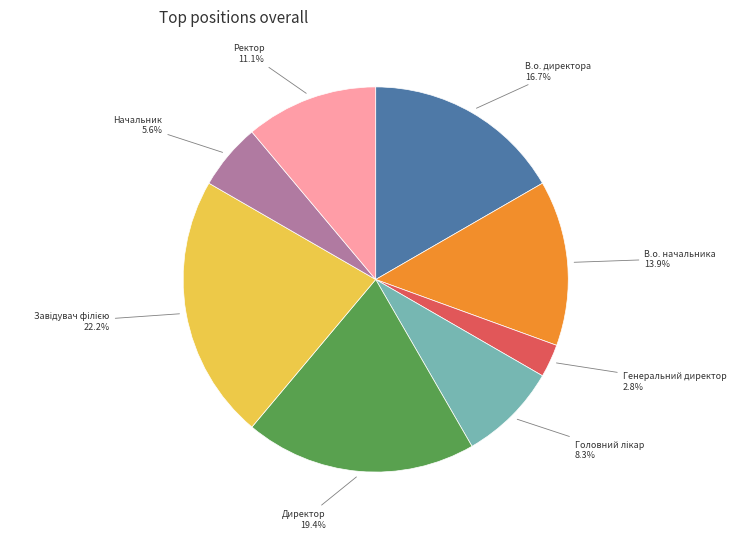

Is there any slice that represents more than half of the pie?

No